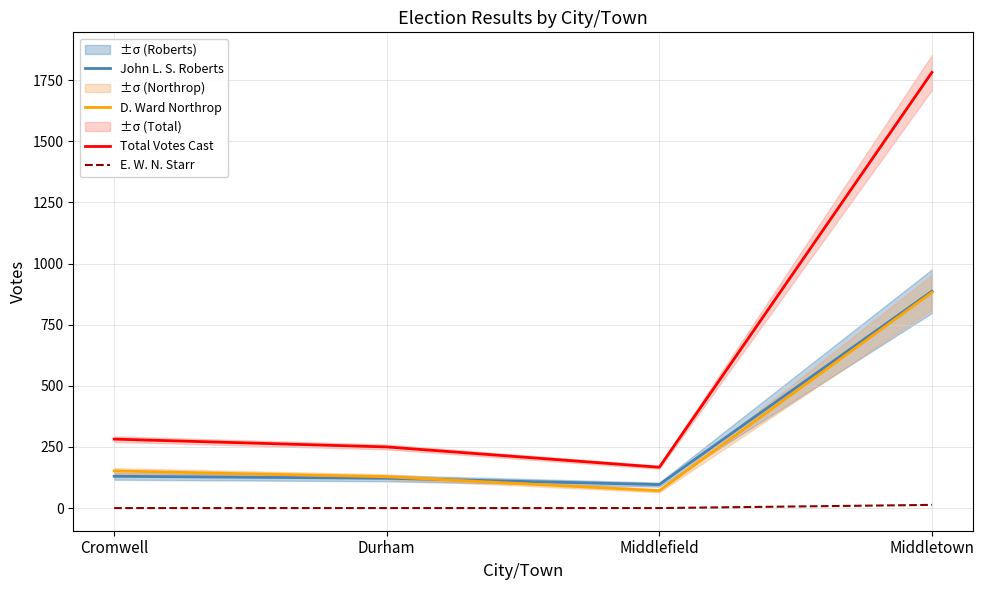

What is the label of the 1st point from the left?

Cromwell